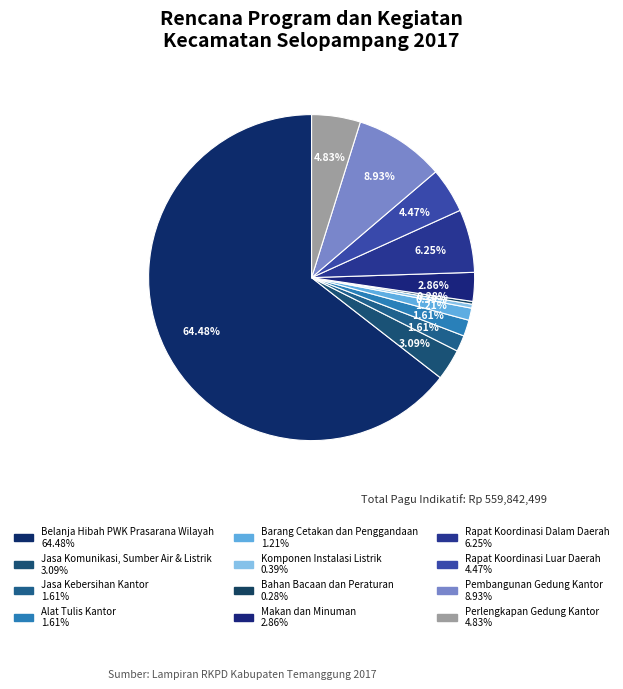

To the nearest percent, what portion does Alat Tulis Kantor represent?

2%